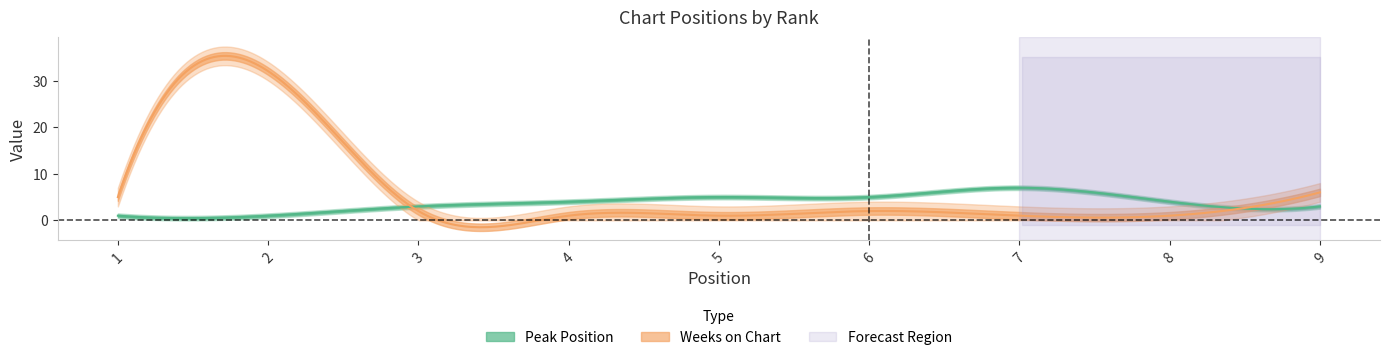

Where does the Weeks on Chart series first go above 2?

1